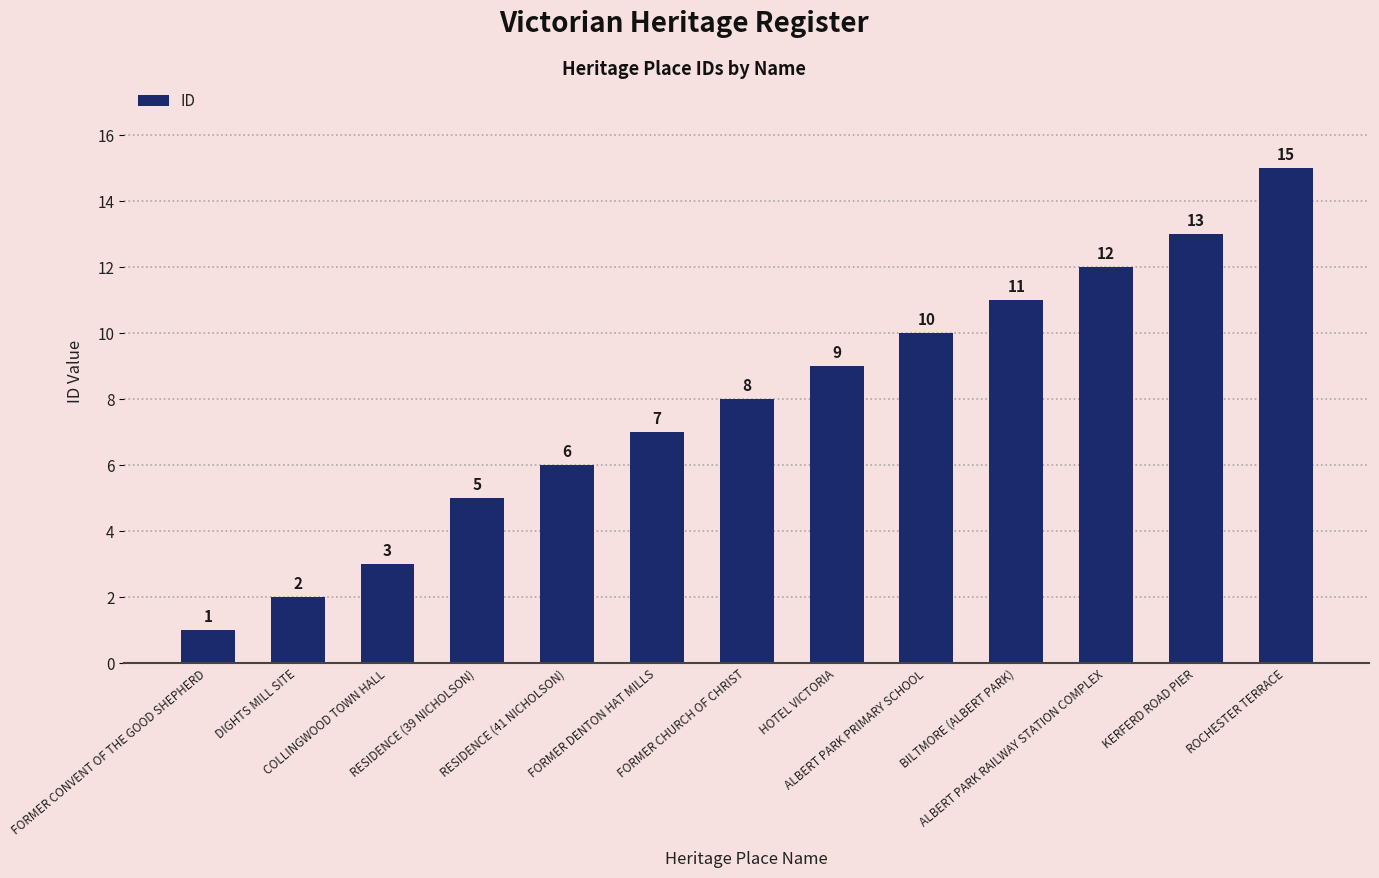

Reading left to right, list all the values displayed in this chart.

1	2	3	5	6	7	8	9	10	11	12	13	15